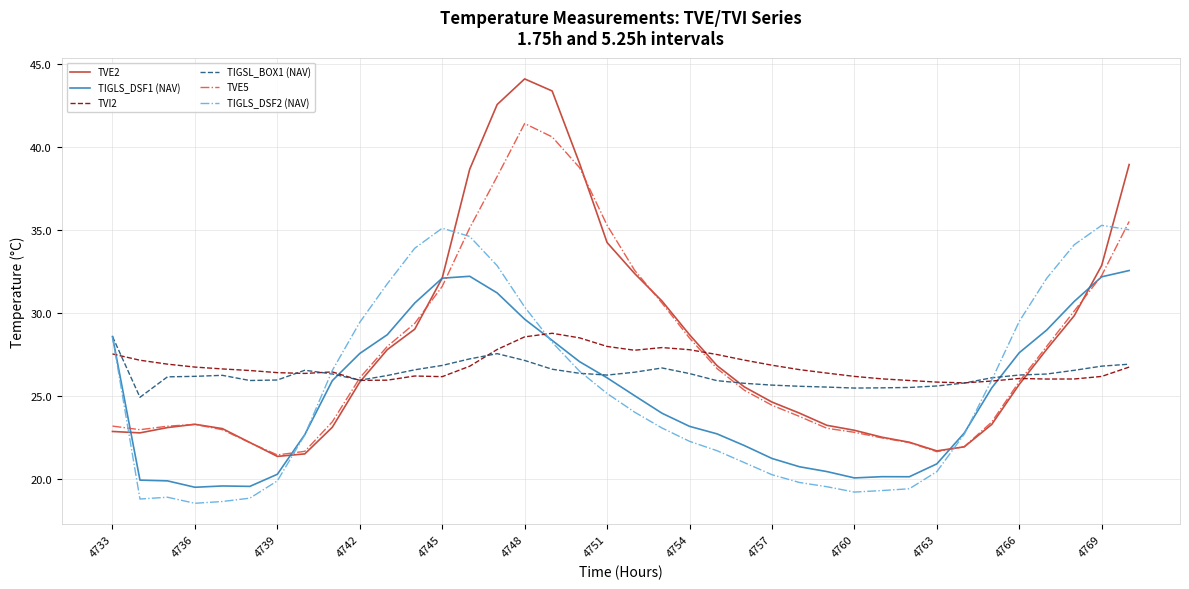

What is the minimum value for TVE2?

21.4